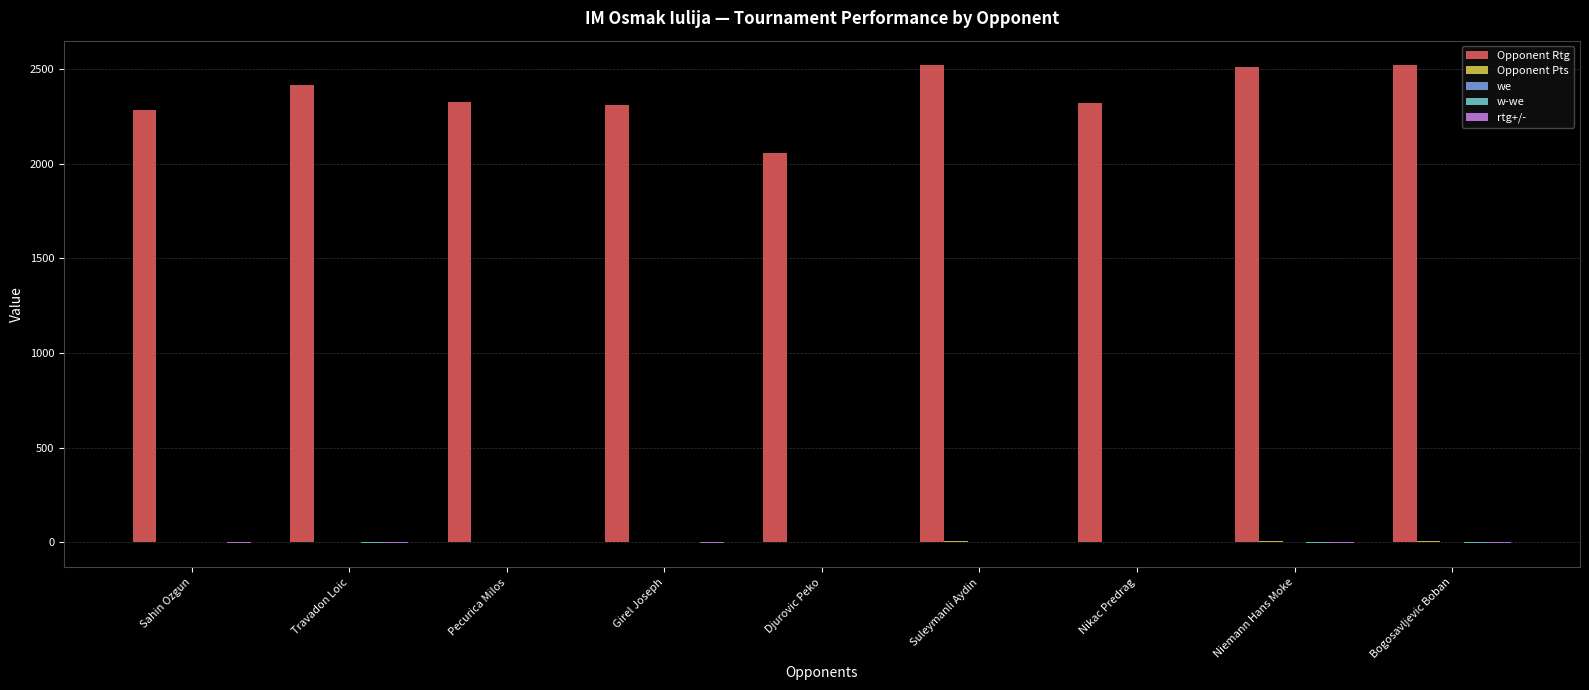

Which series has the largest total across all categories?

Opponent Rtg